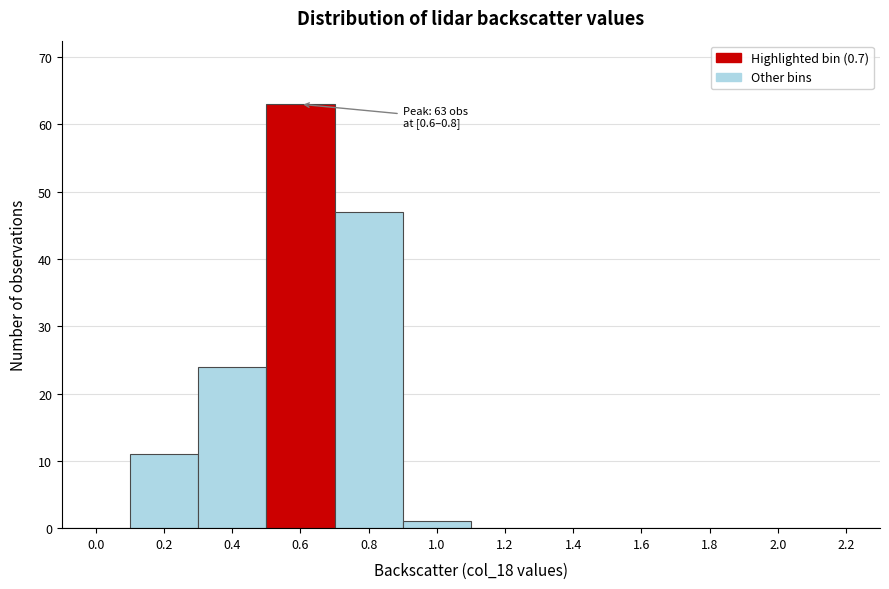

Reading left to right, extract all data points from this chart.

0.0=0	0.2=11	0.4=24	0.6=63	0.8=47	1.0=1	1.2=0	1.4=0	1.6=0	1.8=0	2.0=0	2.2=0